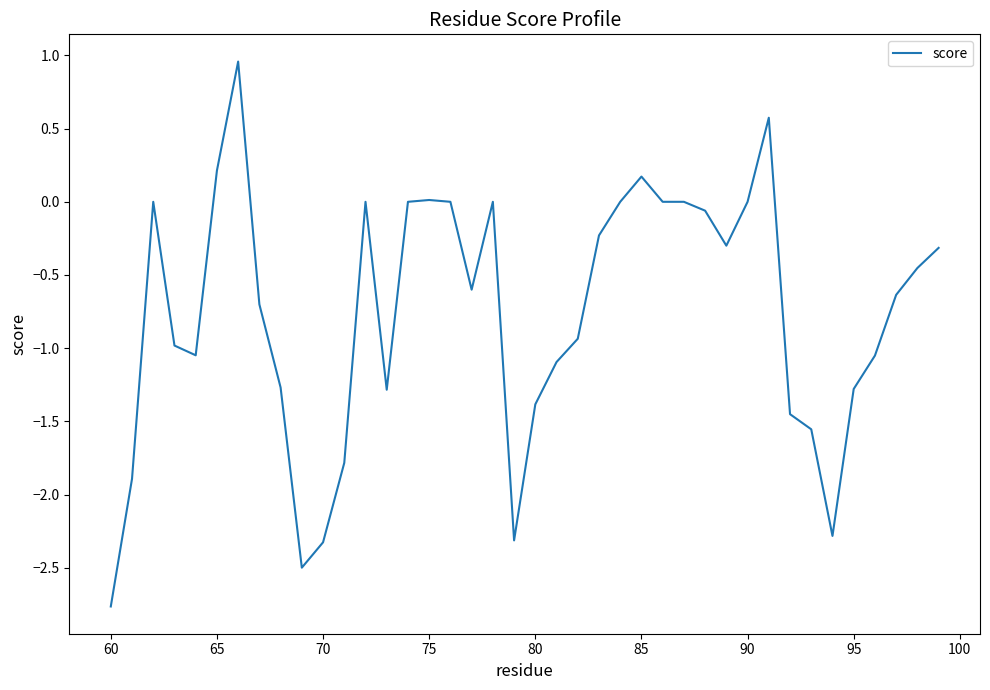

What is the smallest value displayed?

-2.8